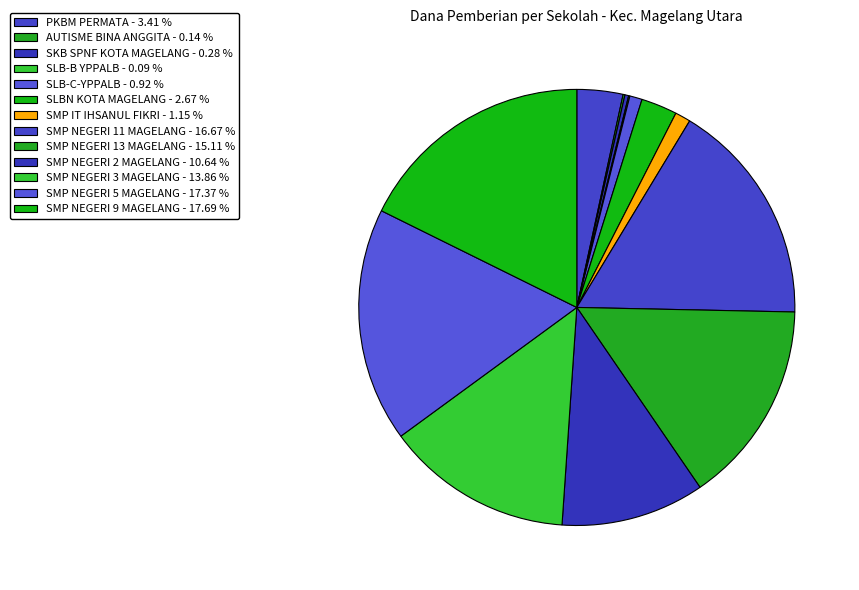

How many slices are in this pie chart?

13